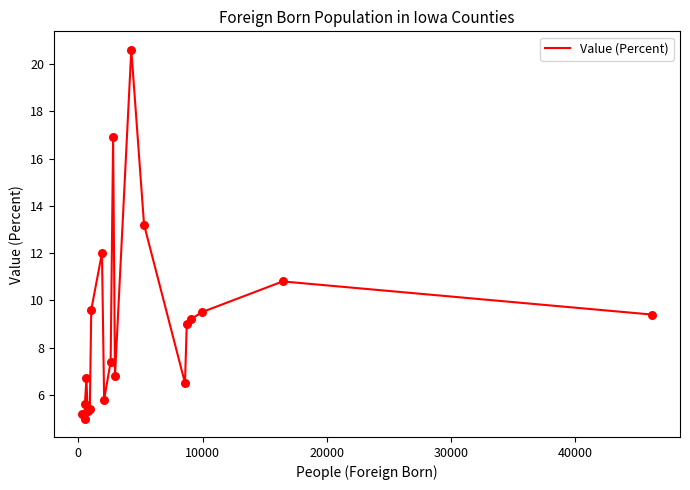

What is the maximum value shown in the chart?

20.6